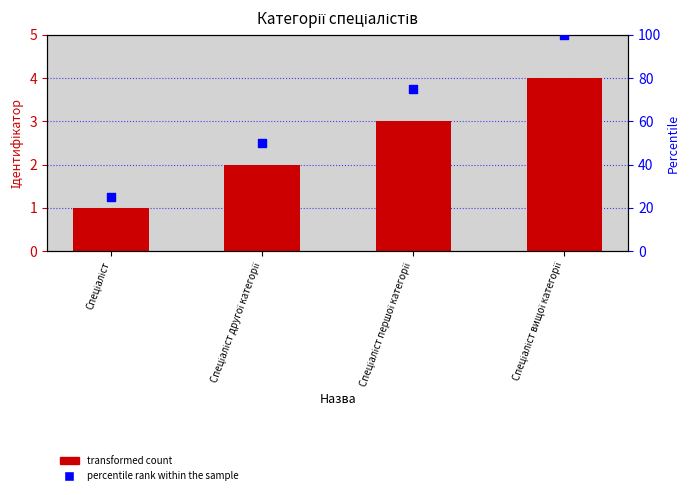

What is the total value across all series at Спеціаліст вищої категорії?

104